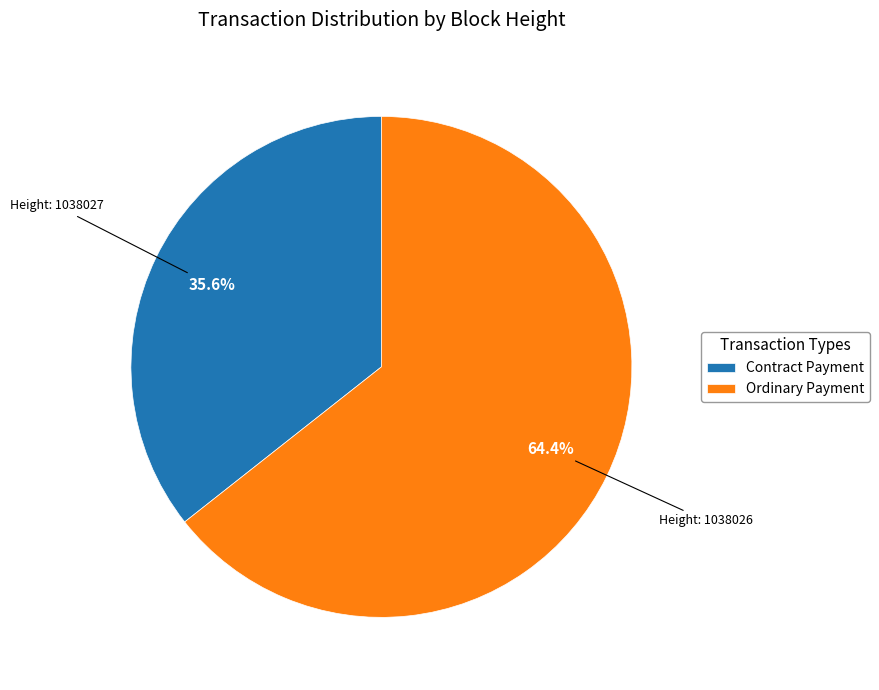

Which has a higher value, Ordinary Payment or Contract Payment?

Ordinary Payment